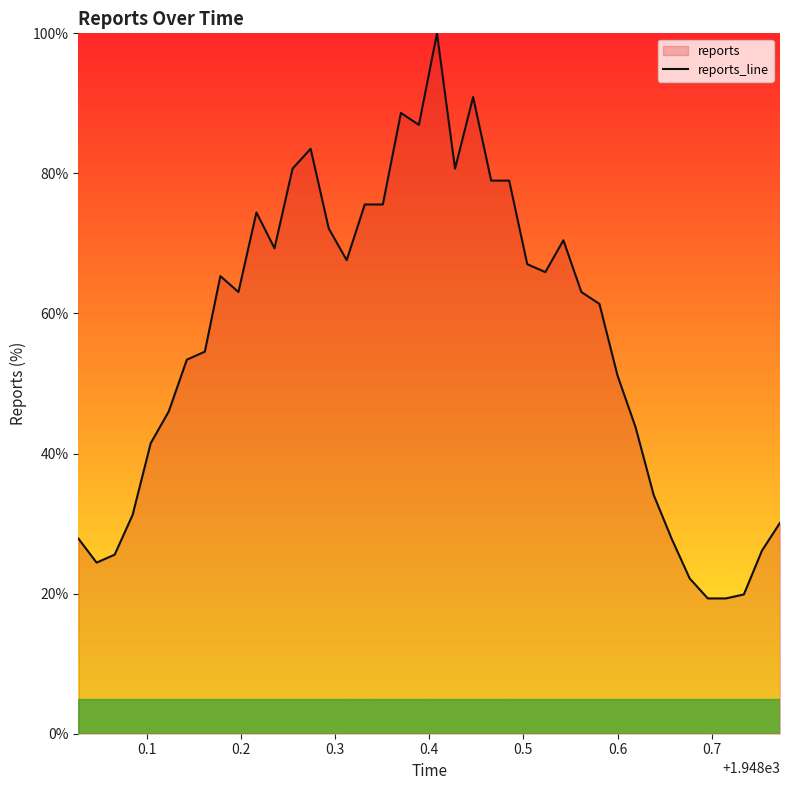

What is the maximum value shown in the chart?

100.0